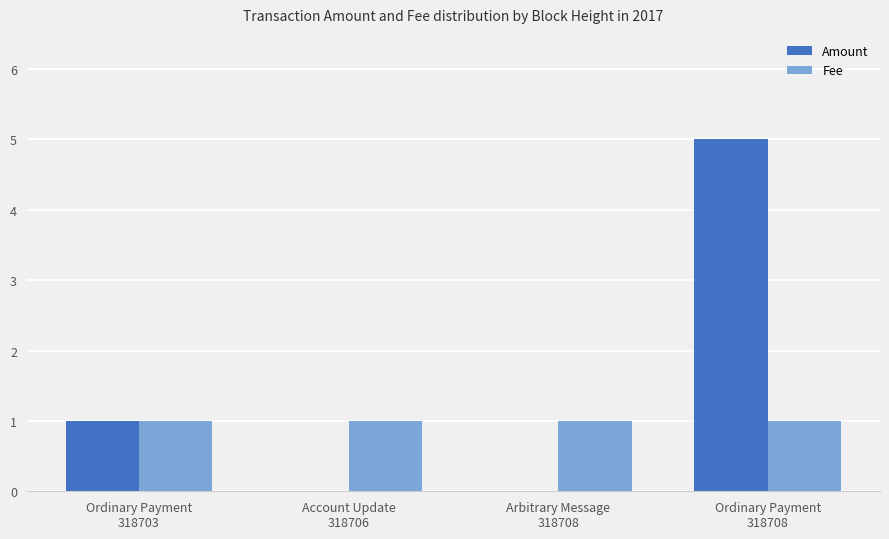

What is the average value of the Fee series?

1